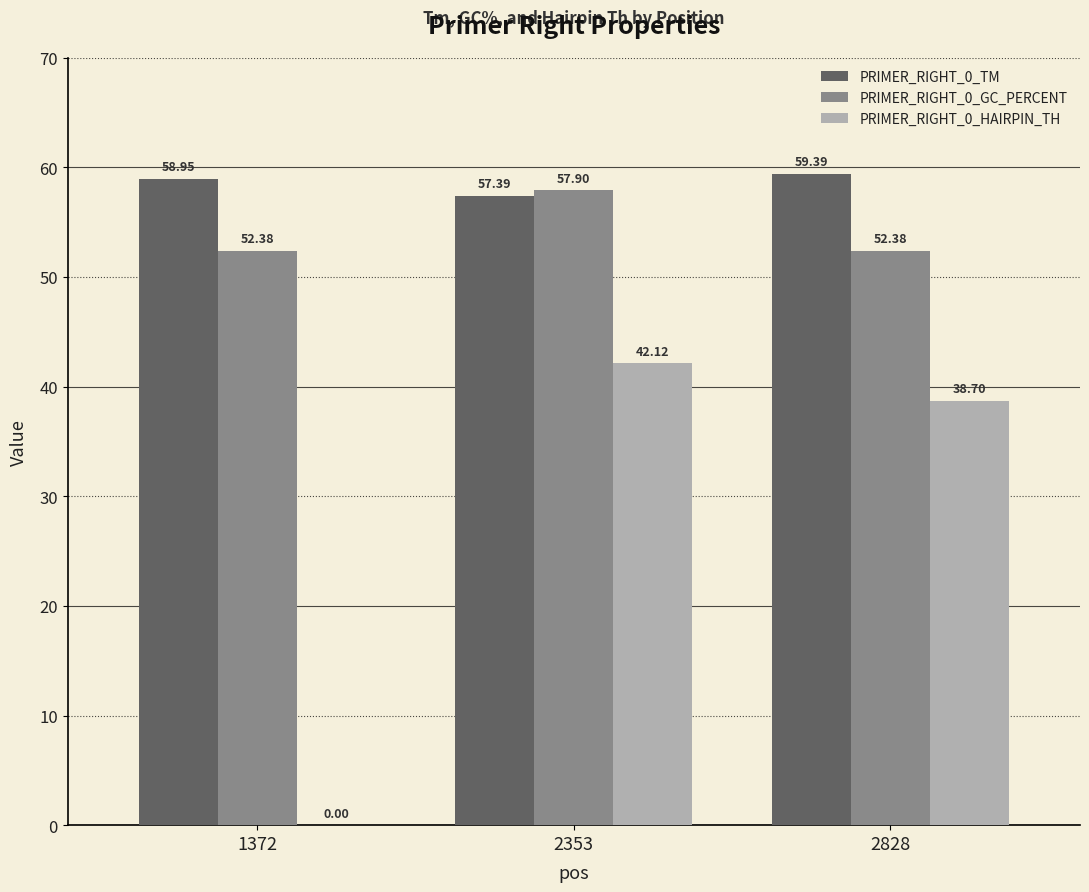

At which category is the sum across all series the highest?

2353